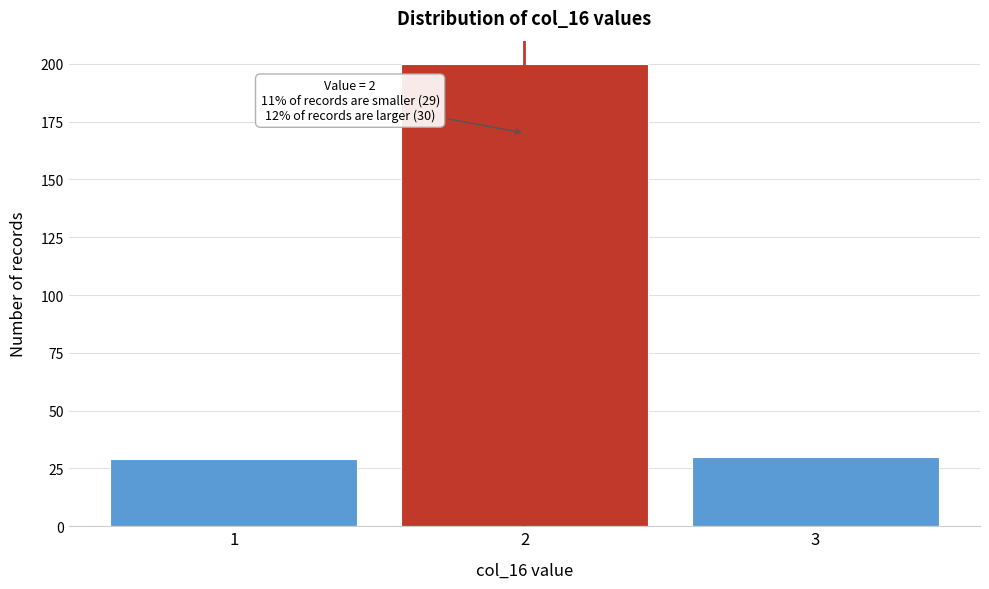

Over which range of the x-axis is the bar tallest?

1.5 to 2.5